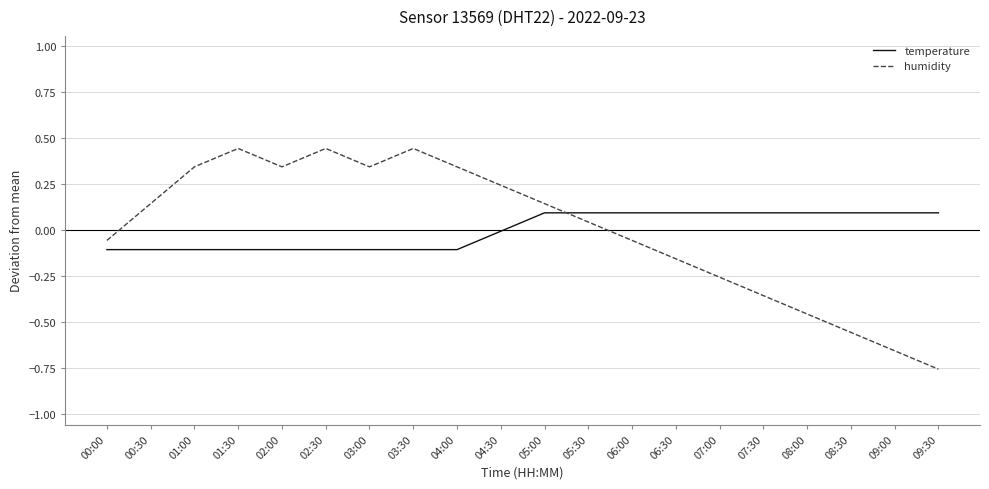

Where is the first local minimum for humidity?

02:00